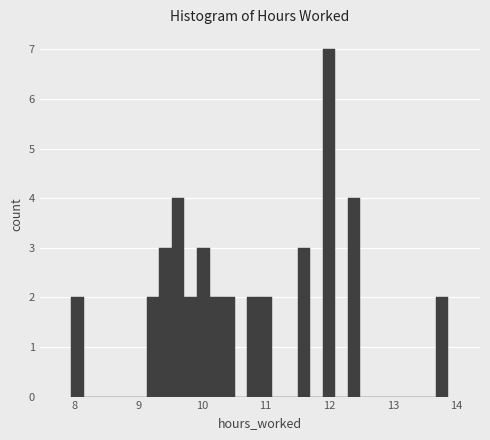

Read against the x-axis, roughly where is the centre of the tallest bar?

12.0